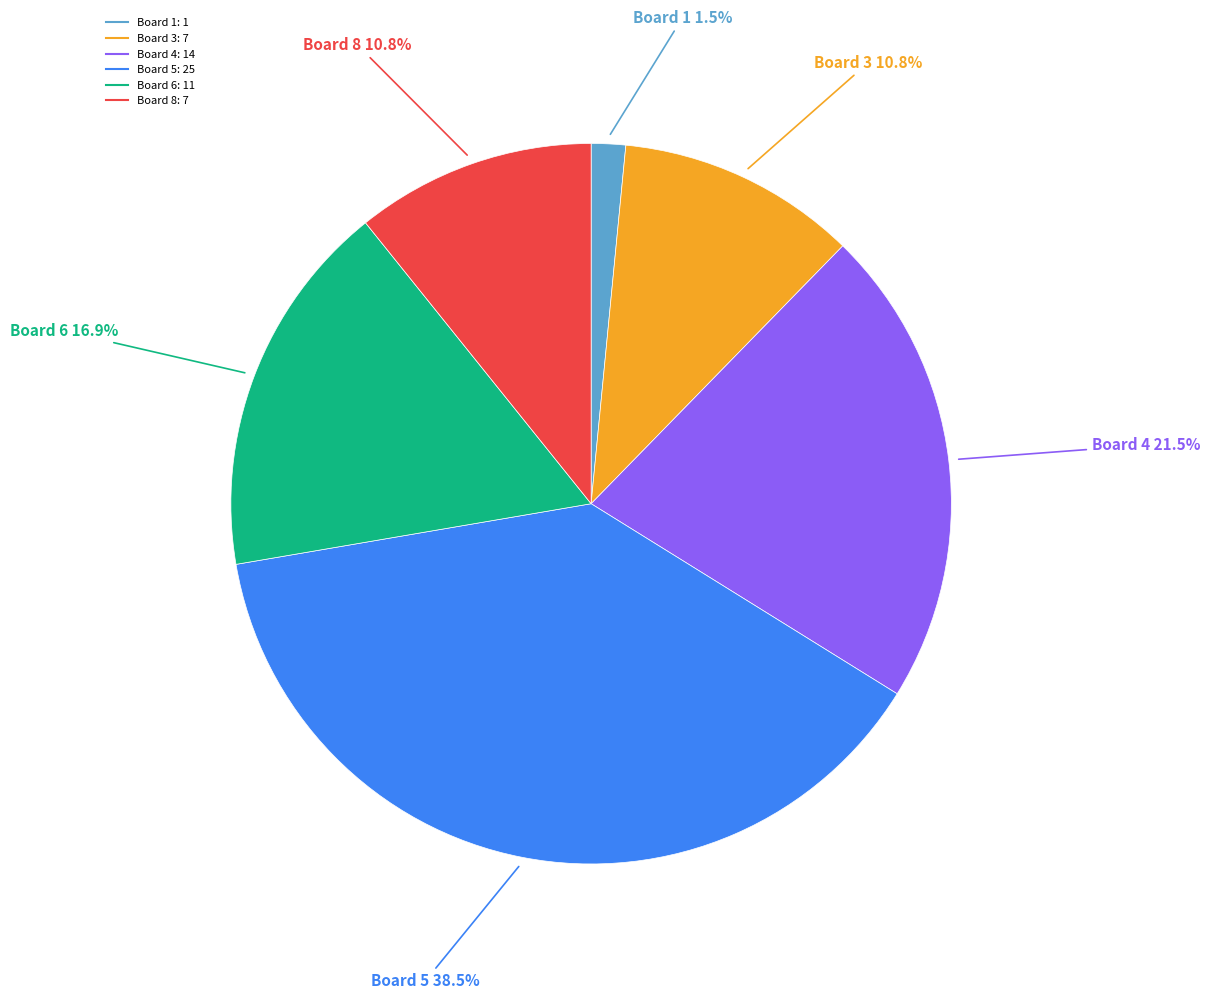

Is there a majority slice in this chart?

No